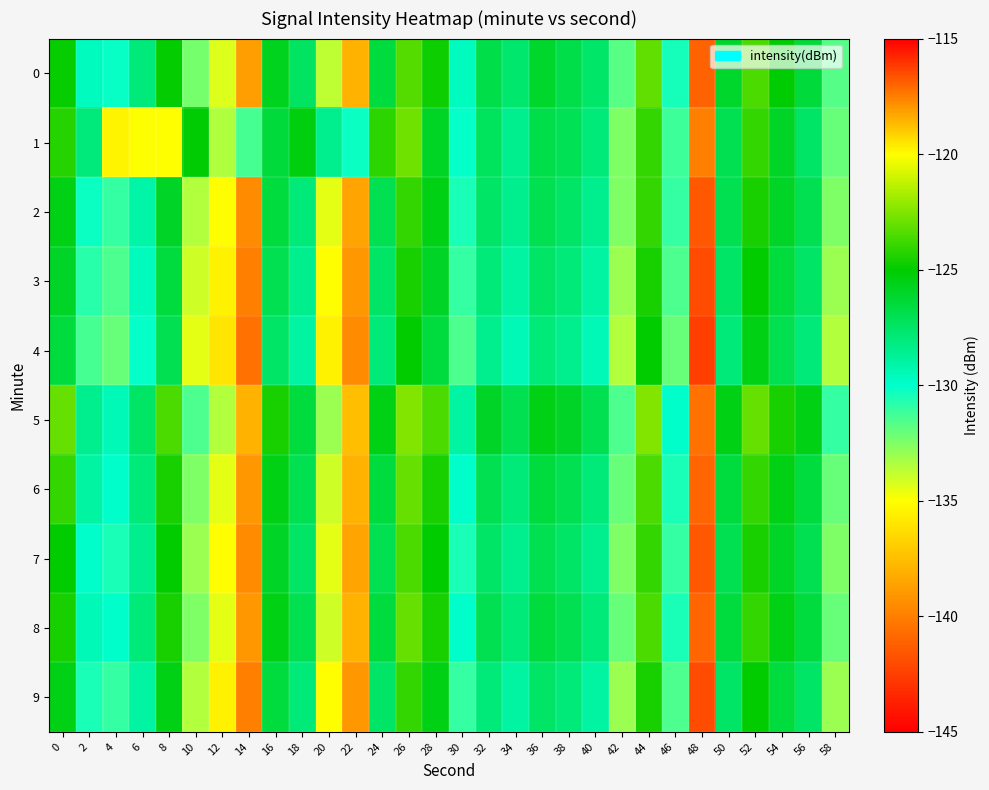

List the series in order of their peak value, highest first.

1, 5, 6, 8, 0, 7, 2, 9, 3, 4